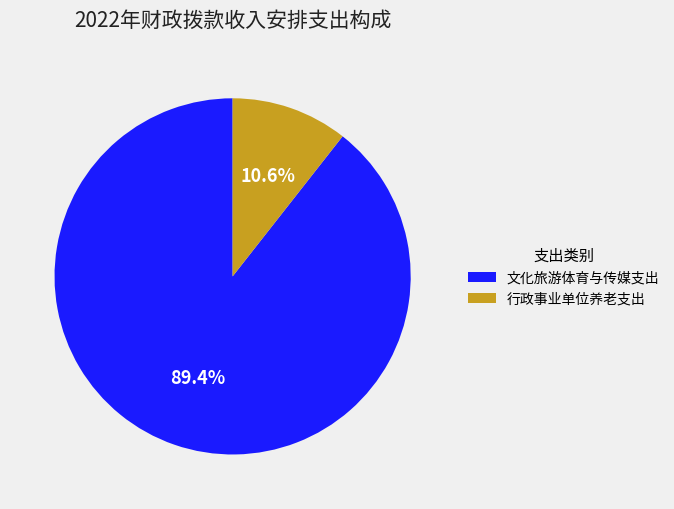

Approximately how many times larger is the value at 行政事业单位养老支出 compared to 文化旅游体育与传媒支出?

0.1